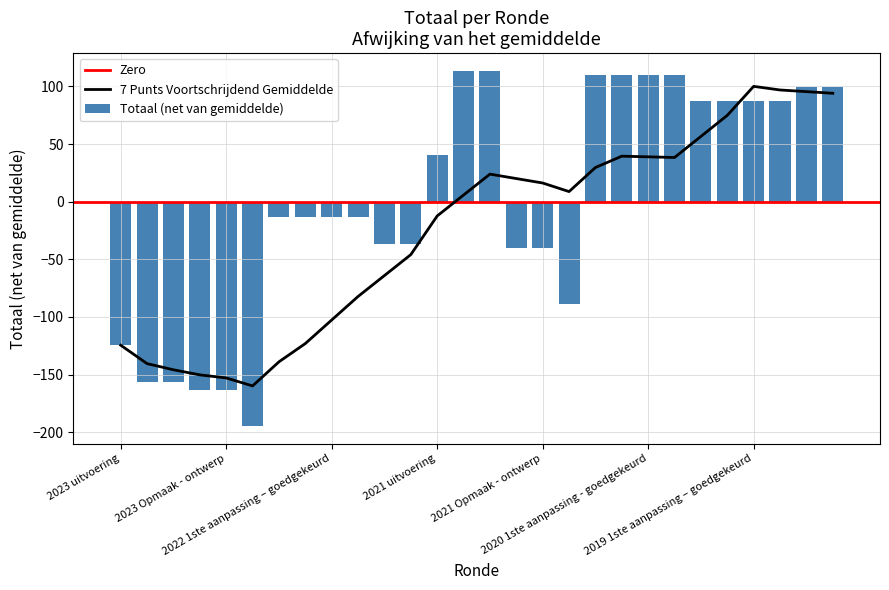

What position from the right is 2020 uitvoering?

11